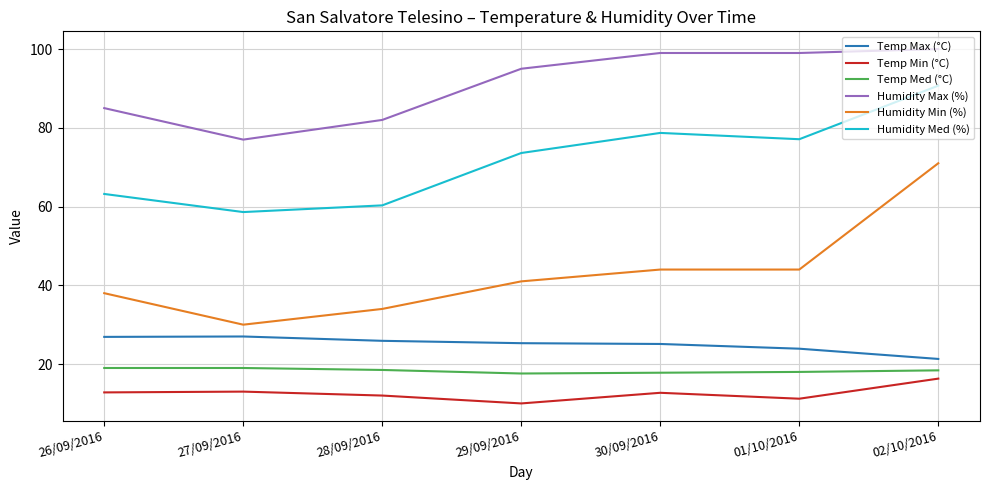

Which series has the widest spread of values?

Humidity Min (%)